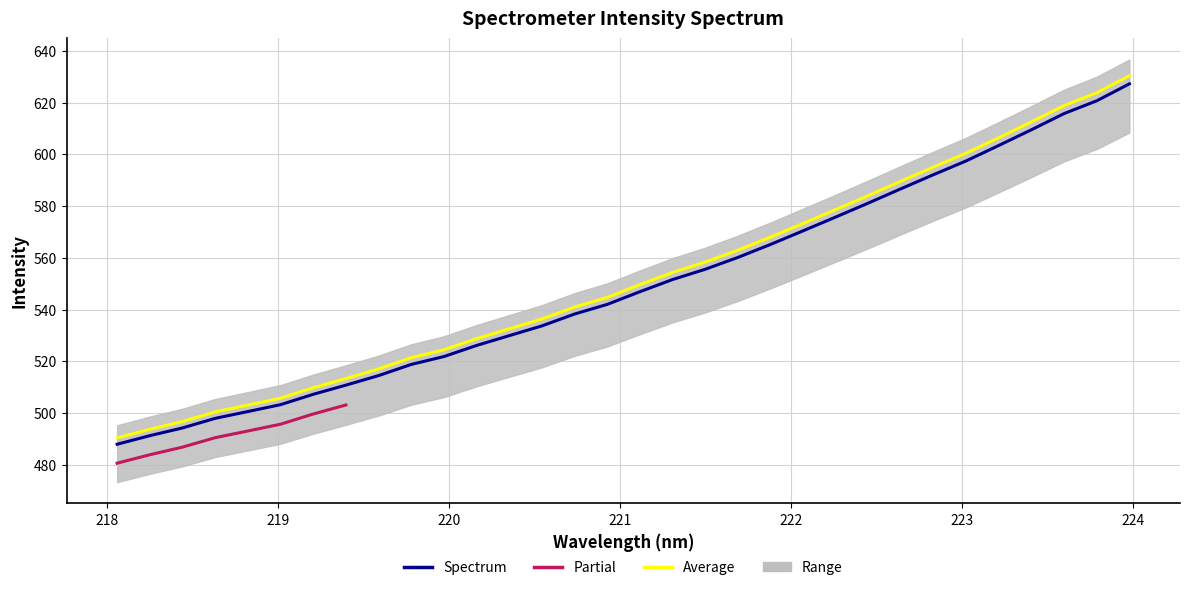

List the labels in order of value, smallest first.

218.0596, 218.2508, 218.442, 218.6332, 218.8244, 219.0156, 219.2067, 219.3979, 219.589, 219.7801, 219.9712, 220.1623, 220.3533, 220.5444, 220.7354, 220.9264, 221.1174, 221.3083, 221.4993, 221.6902, 221.8812, 222.0721, 222.263, 222.4538, 222.6447, 222.8355, 223.0264, 223.2172, 223.408, 223.5987, 223.7895, 223.9802